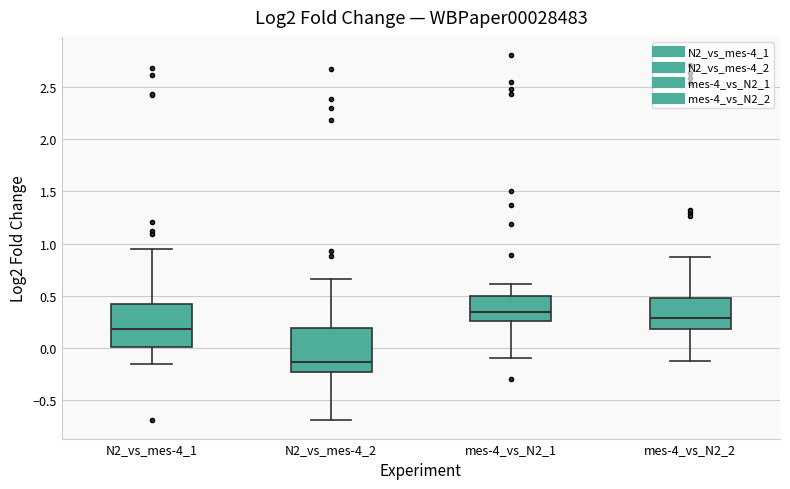

Which box has the highest median line?

mes-4_vs_N2_1